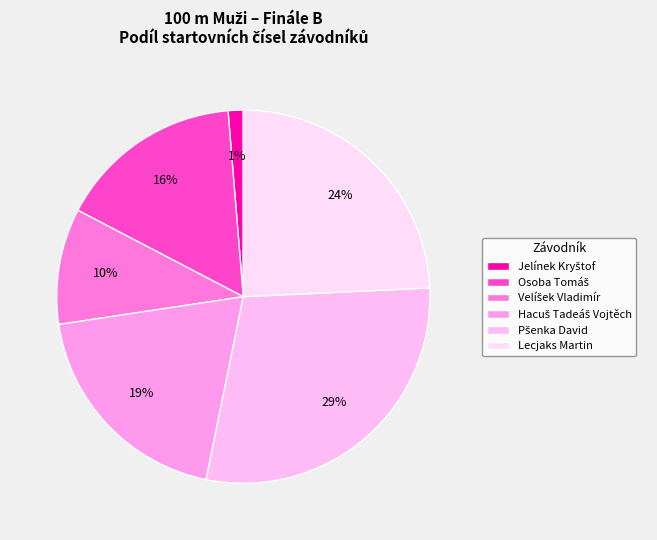

To the nearest percent, what is the difference between the Hacuš Tadeáš Vojtěch and Jelínek Kryštof slice percentages?

18%